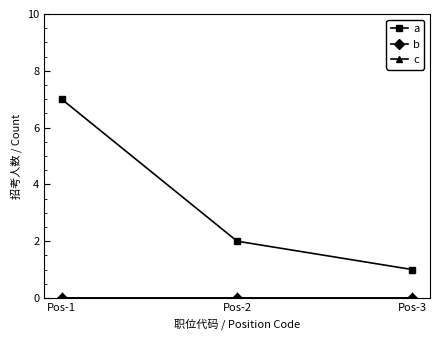

Count the a values in the range 1 to 7.

3